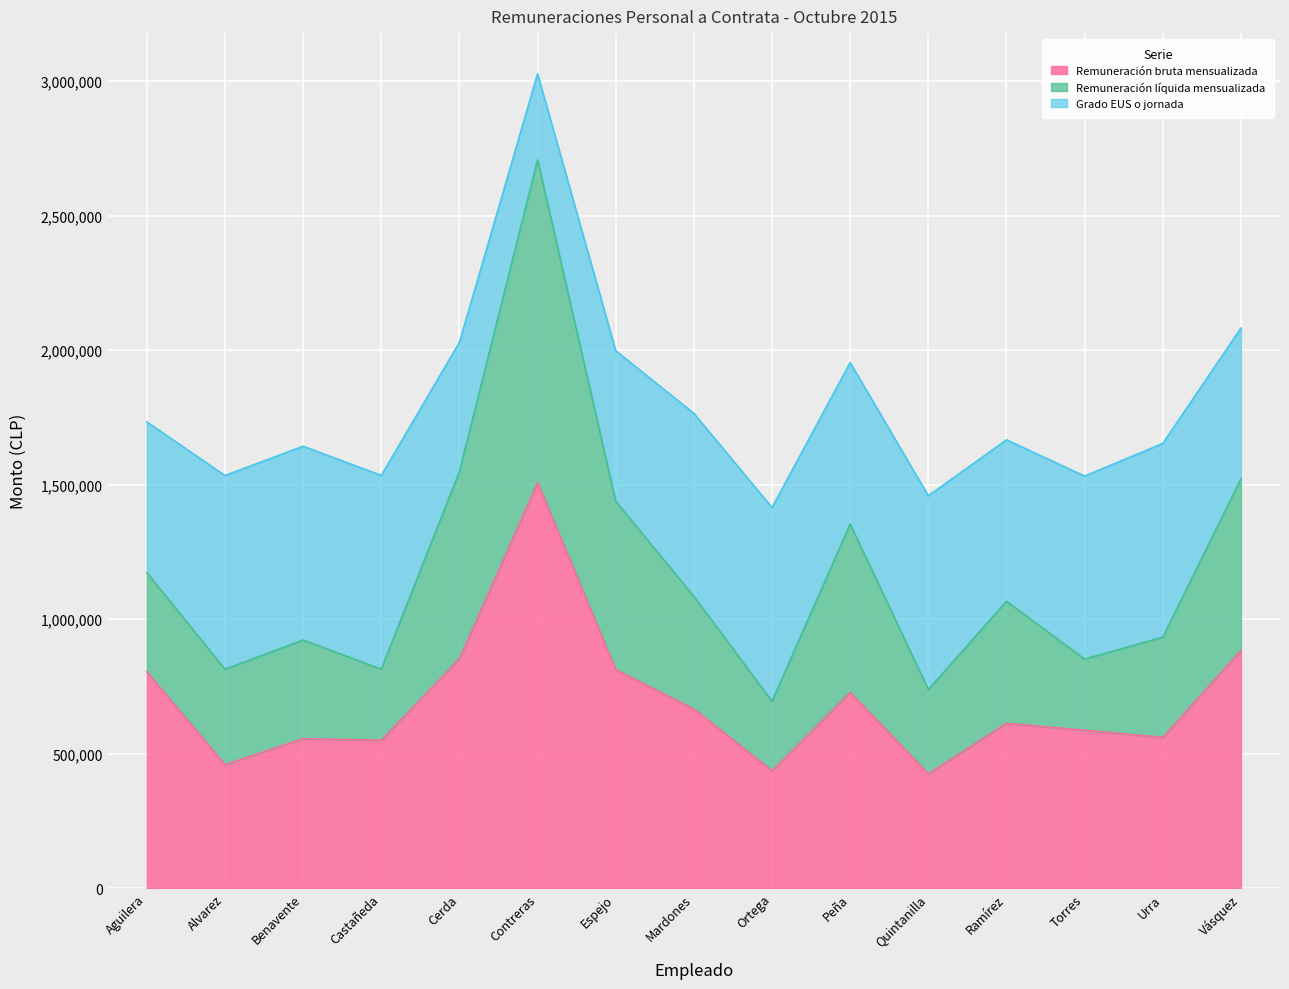

How many lines are shown in the chart?

3